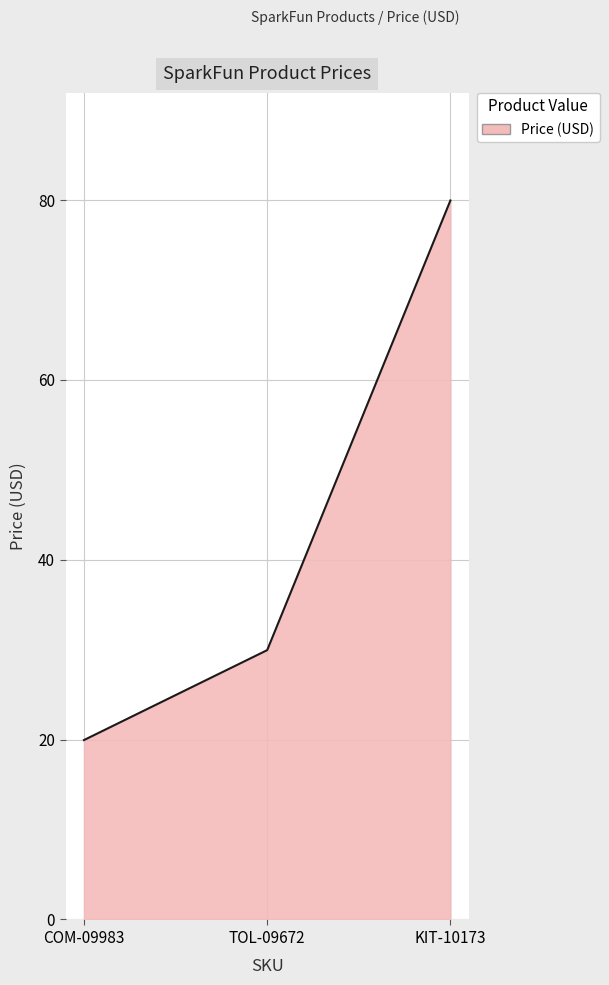

Which has a higher value, KIT-10173 or TOL-09672?

KIT-10173